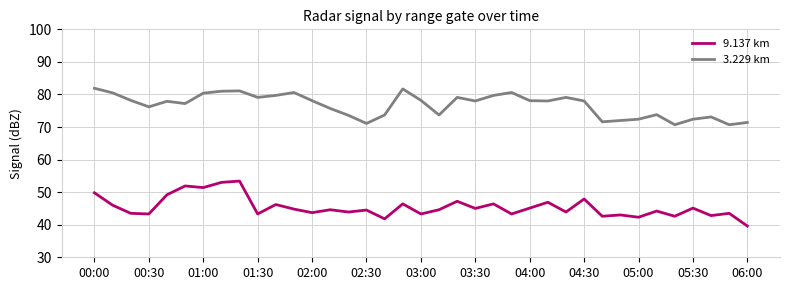

At how many categories does at least one series exceed 63?

37